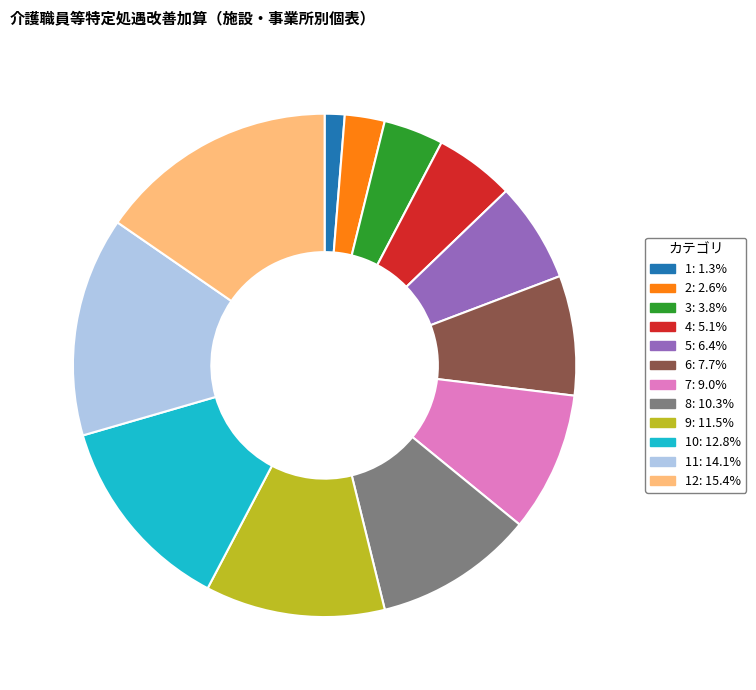

Does any single category account for the majority?

No